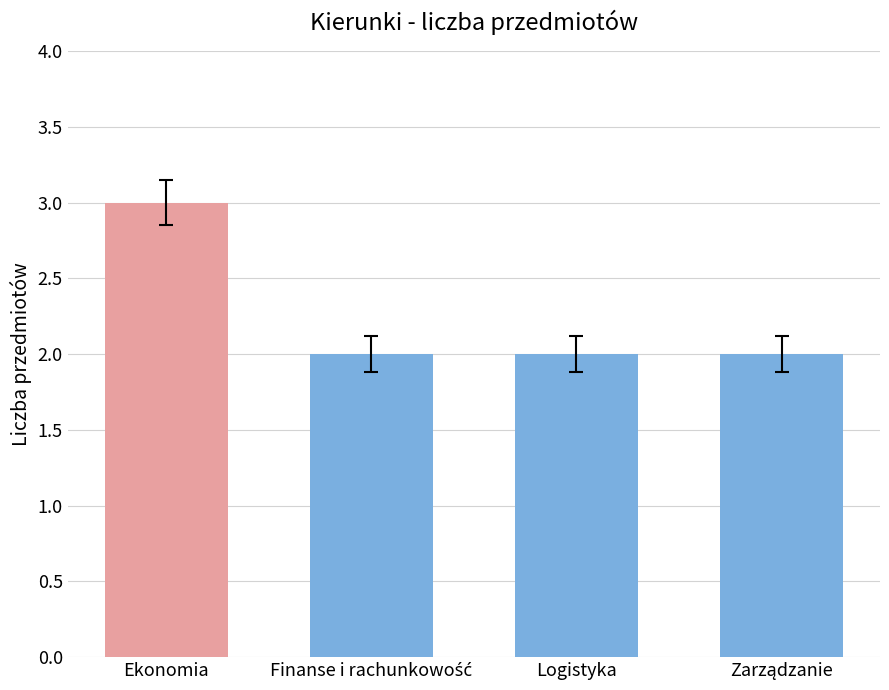

The chart shows a value of 3 at Logistyka. True or false?

False